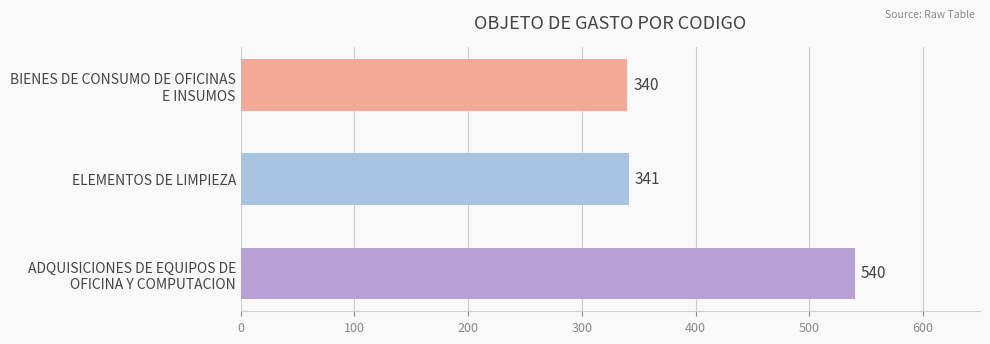

What is the average value?

407